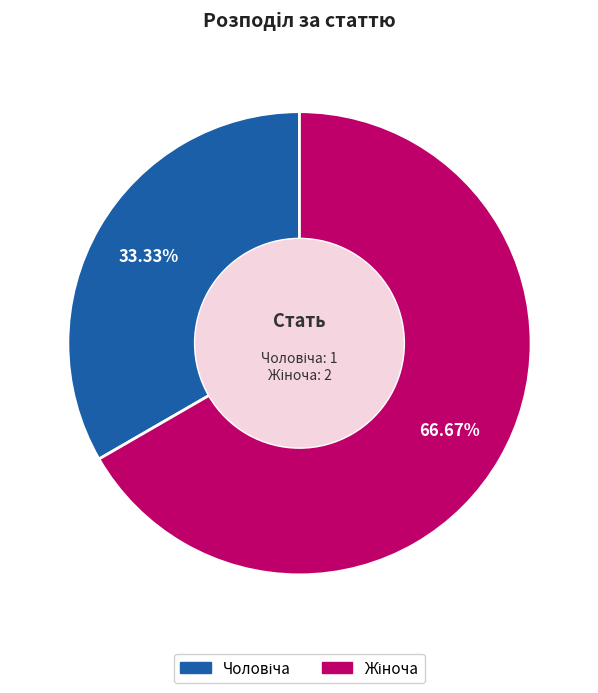

Is there any slice that represents more than half of the pie?

Yes